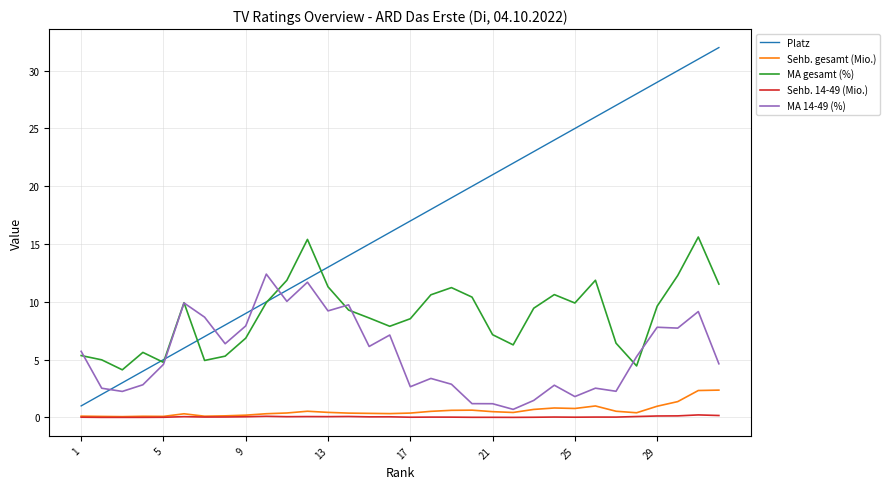

What is the sum of all Platz values?

528.0